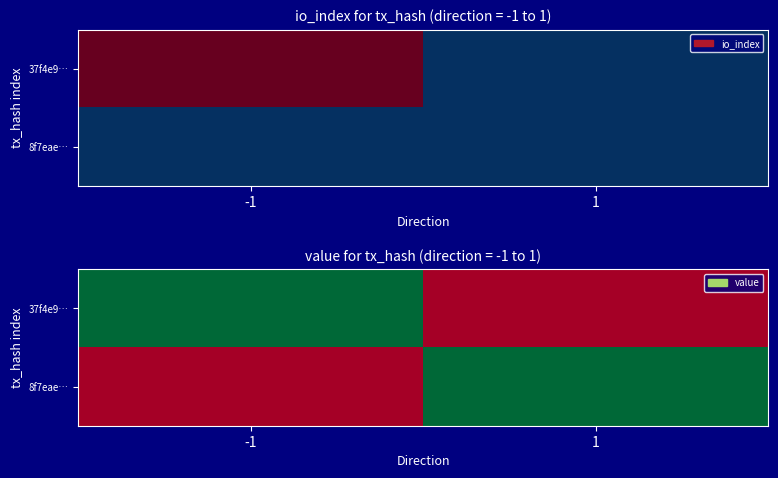

True or false: 8f7eae… has a value of 0.0 at -1.

True